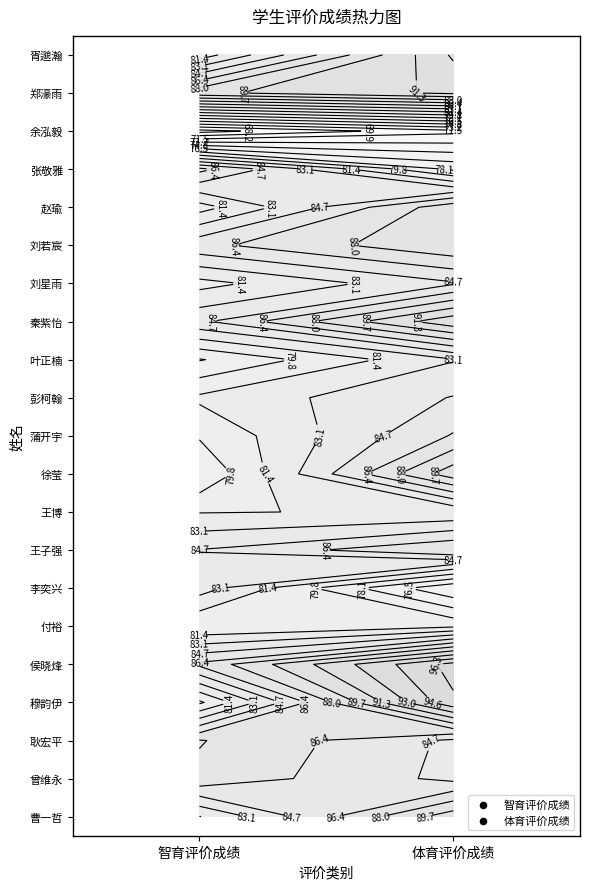

At which label does 李奕兴 first exceed 83?

智育评价成绩